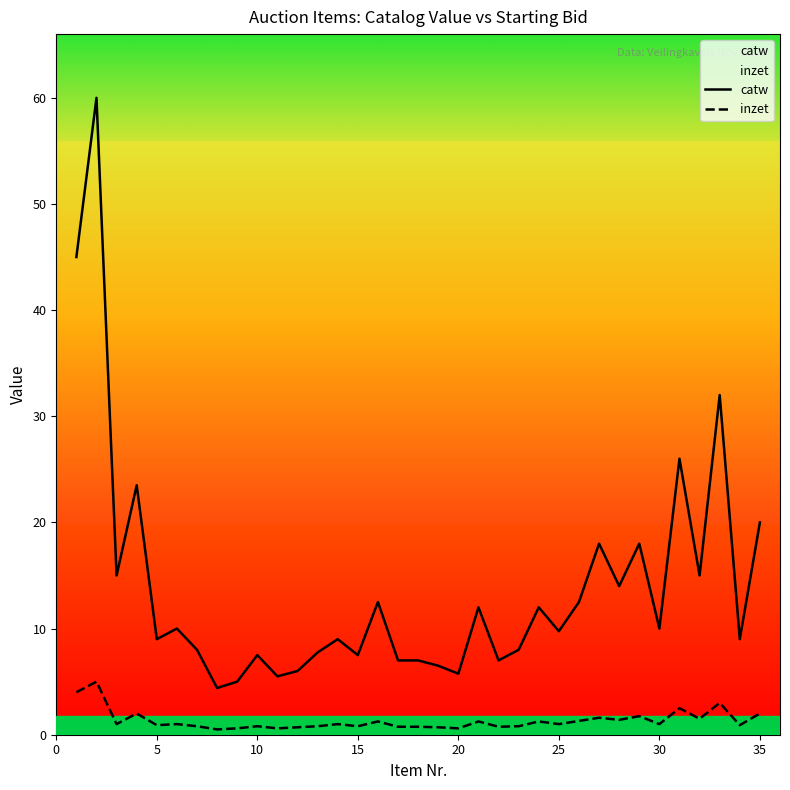

How many values in the inzet series exceed 1?

14